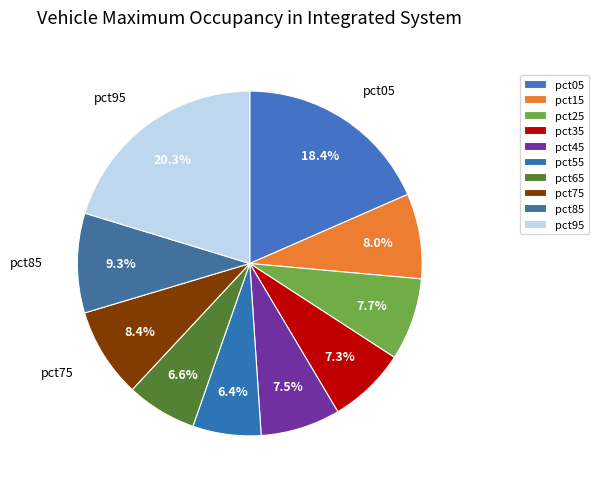

True or false: pct85 accounts for 9% of the total.

True